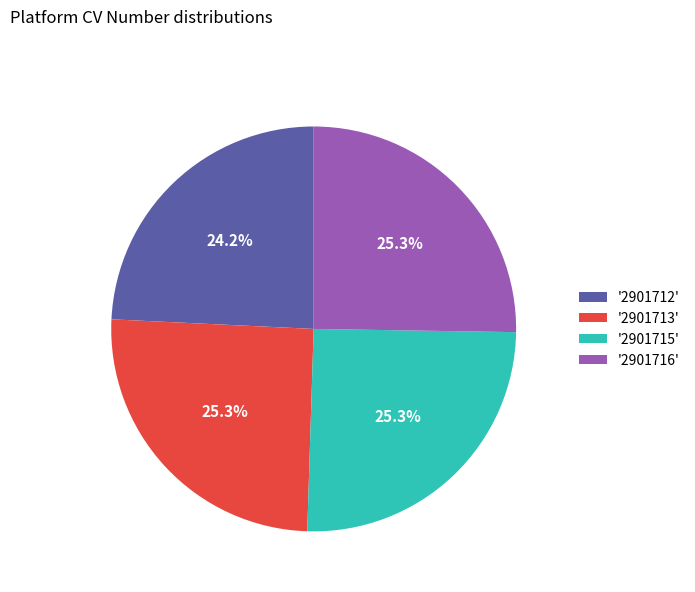

Does '2901715' account for over 50% of the chart?

No